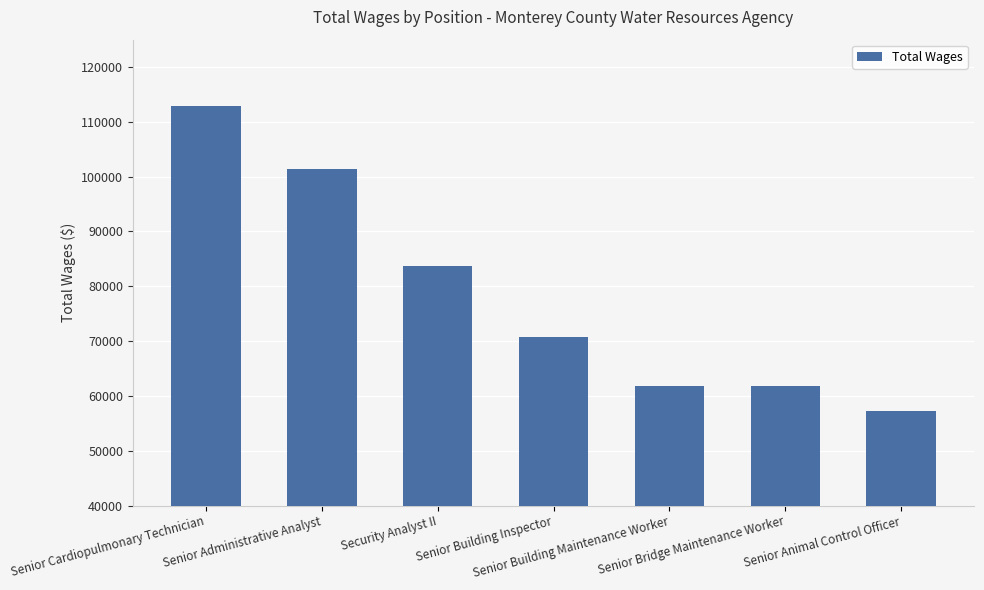

What is the minimum value shown in the chart?

57234.7